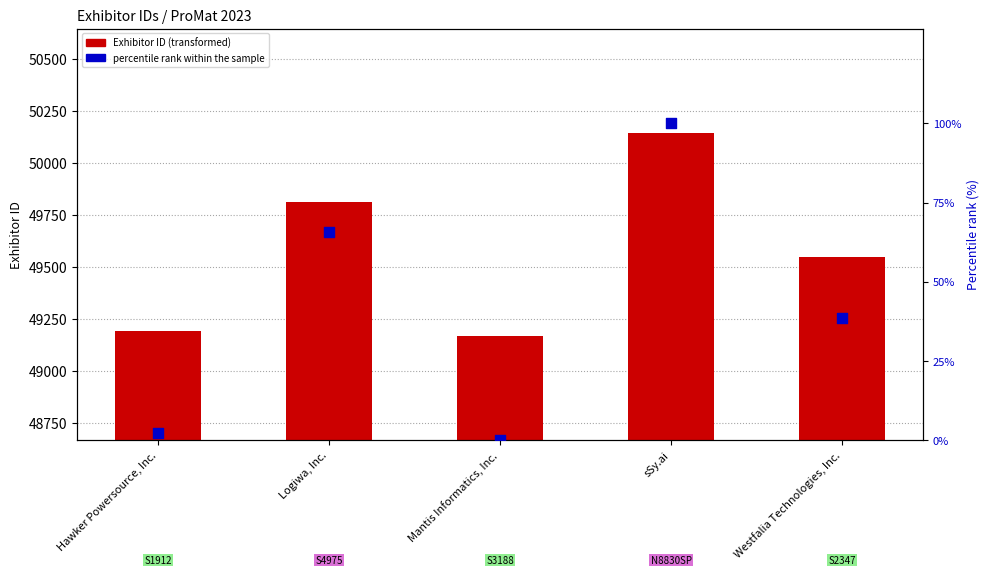

Which series has the largest total across all categories?

Exhibitor ID